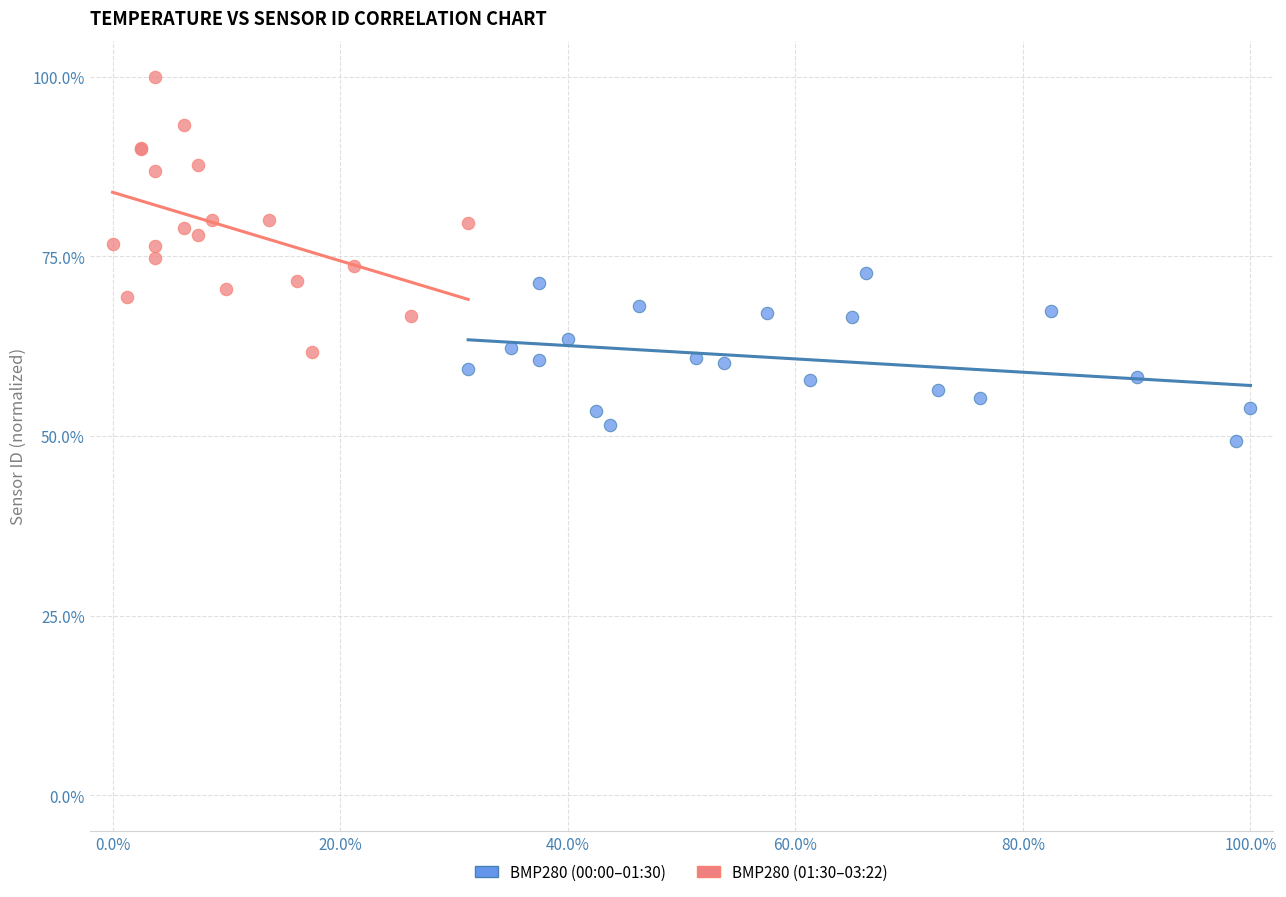

Which series reaches the maximum Y coordinate?

BMP280 (01:30–03:22)